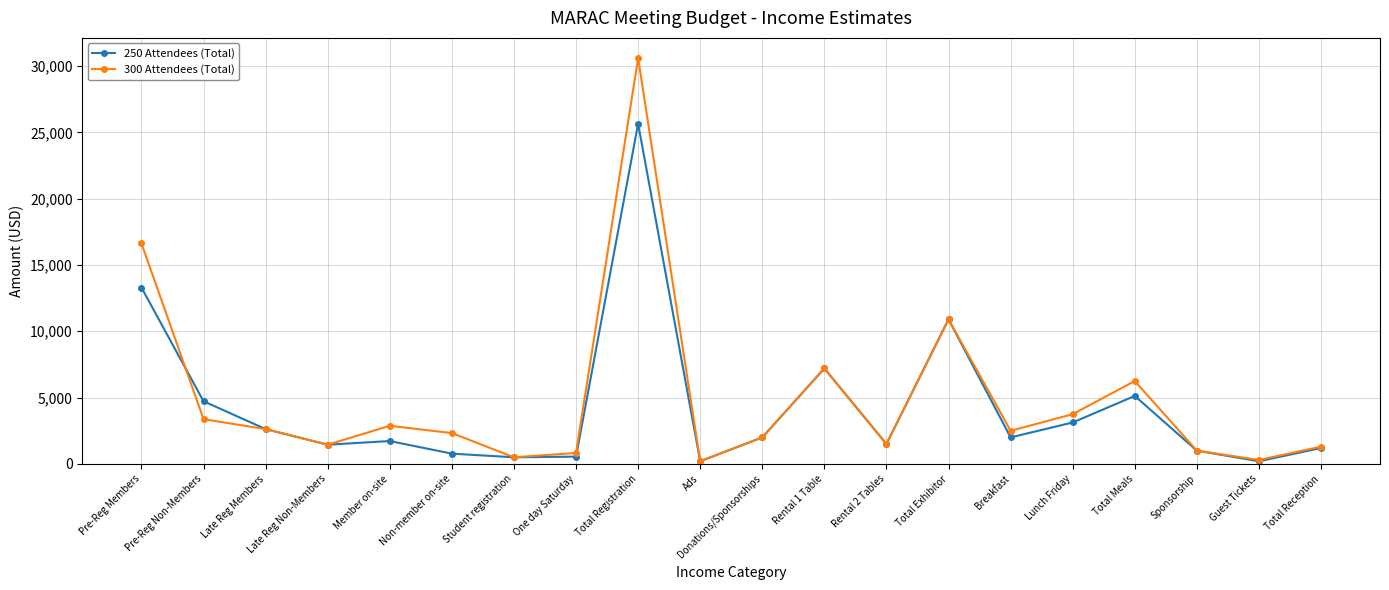

Which series has the largest total across all categories?

300 Attendees (Total)